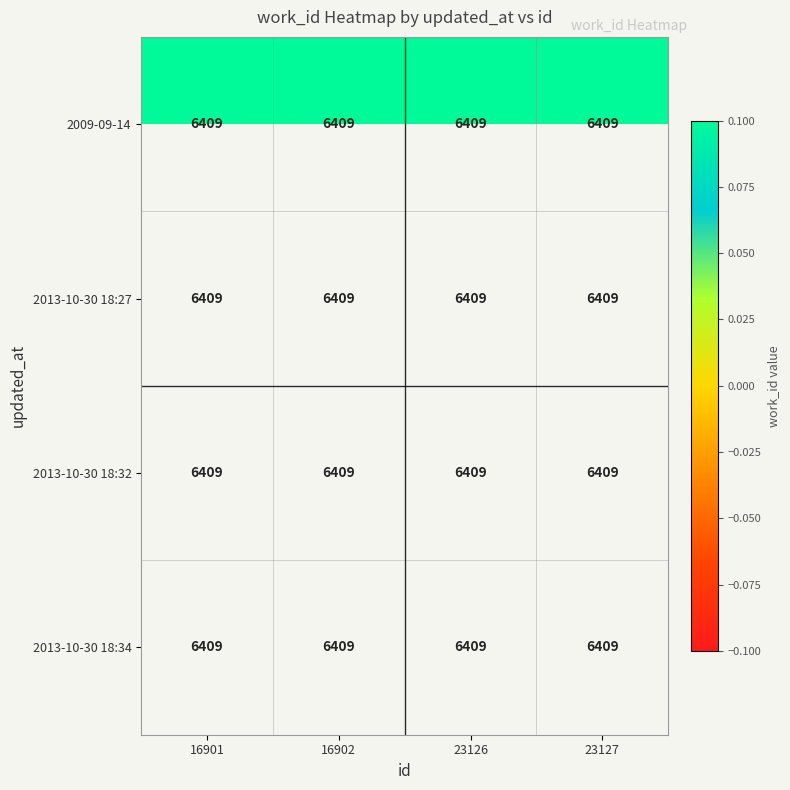

Rank the series at 16901 from lowest to highest value.

2009-09-14, 2013-10-30 18:27, 2013-10-30 18:32, 2013-10-30 18:34